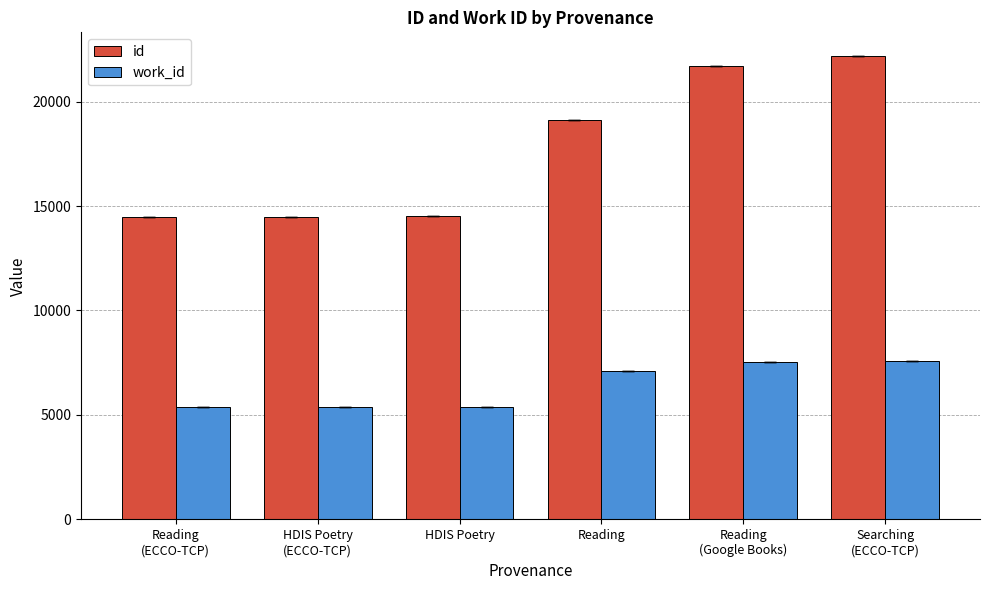

At how many categories does at least one series exceed 16772?

3